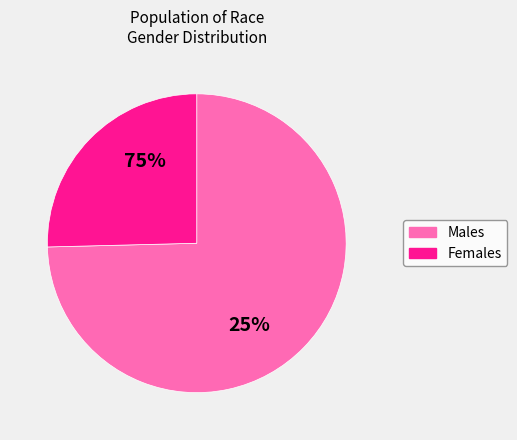

How many segments does this pie chart have?

2